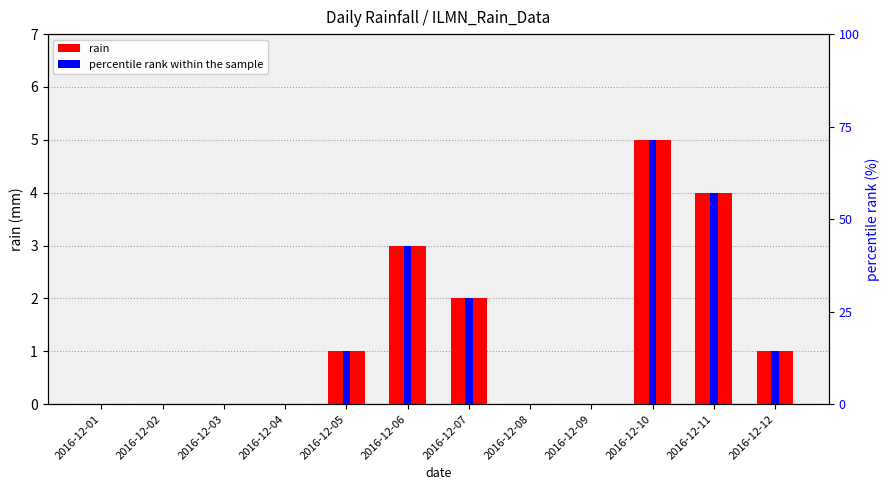

Which series has the widest spread of values?

rain